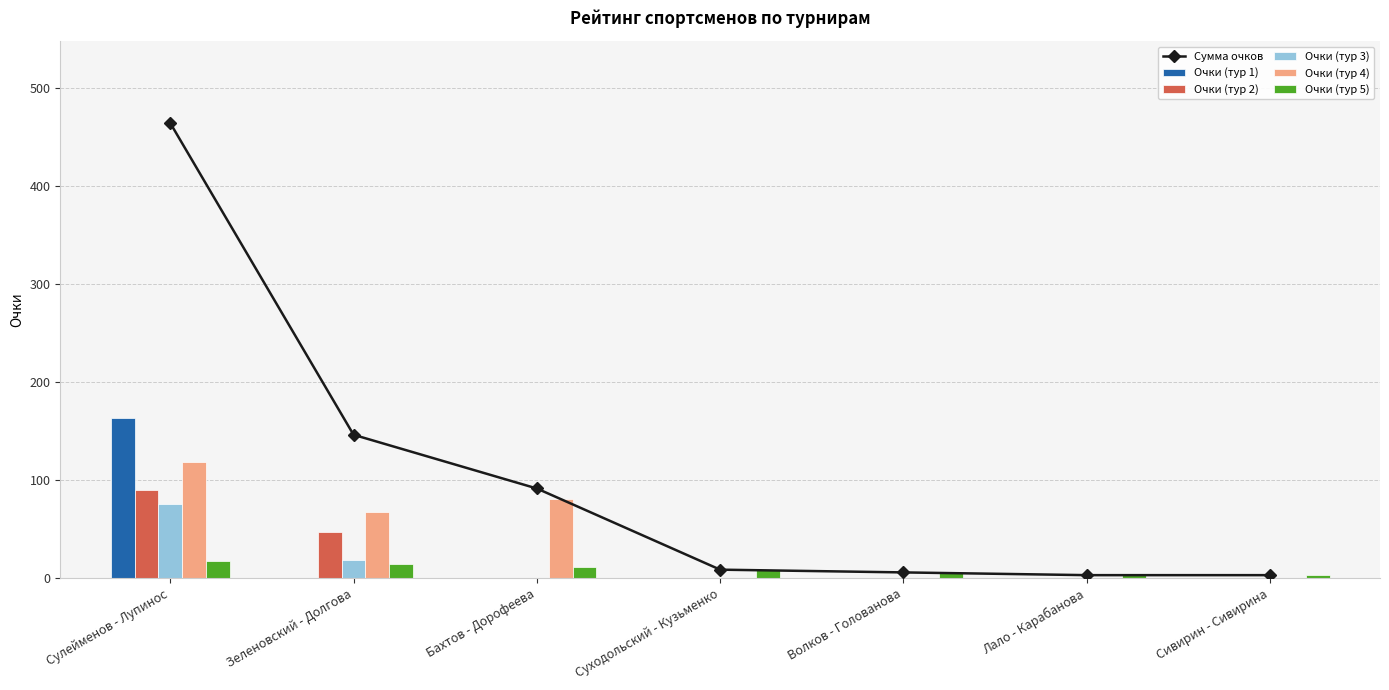

What is the difference between the maximum and second lowest values in the Очки (тур 1) series?

163.2